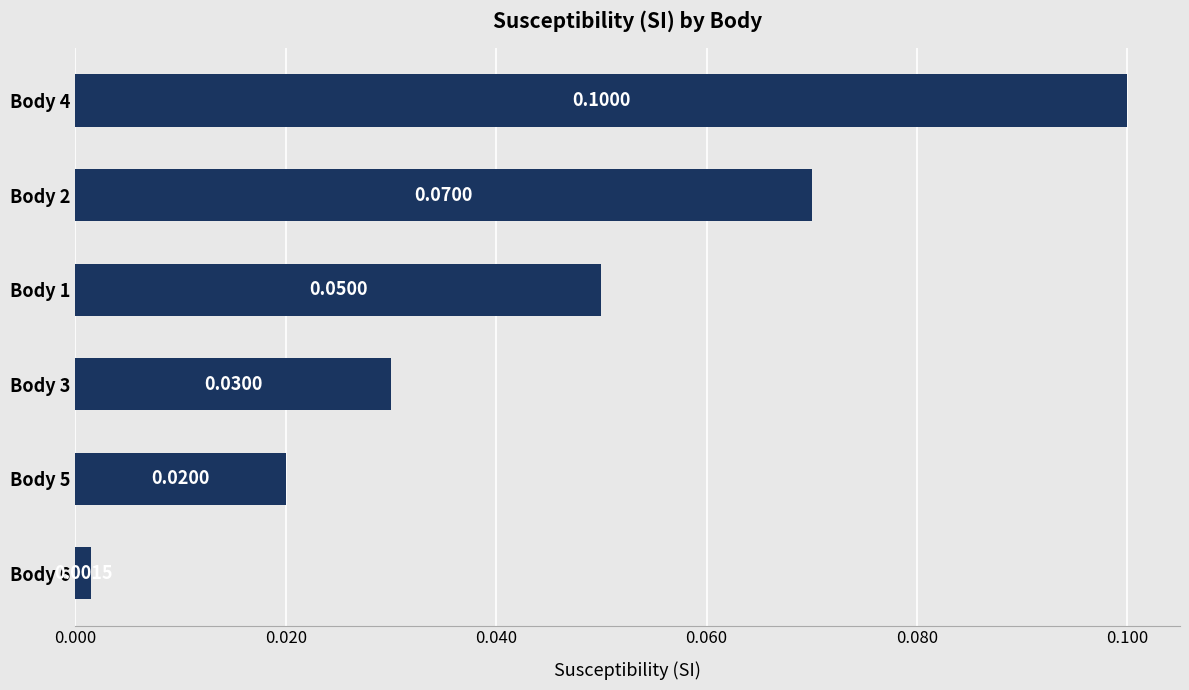

Rank the categories by value from lowest to highest.

Body 6, Body 5, Body 3, Body 1, Body 2, Body 4